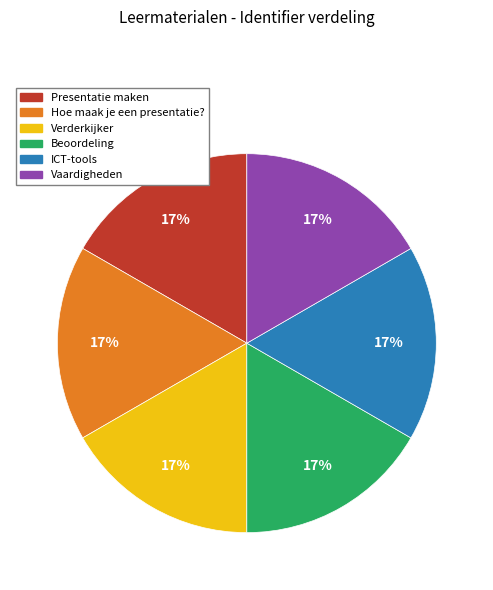

To the nearest percent, what portion does Verderkijker represent?

17%